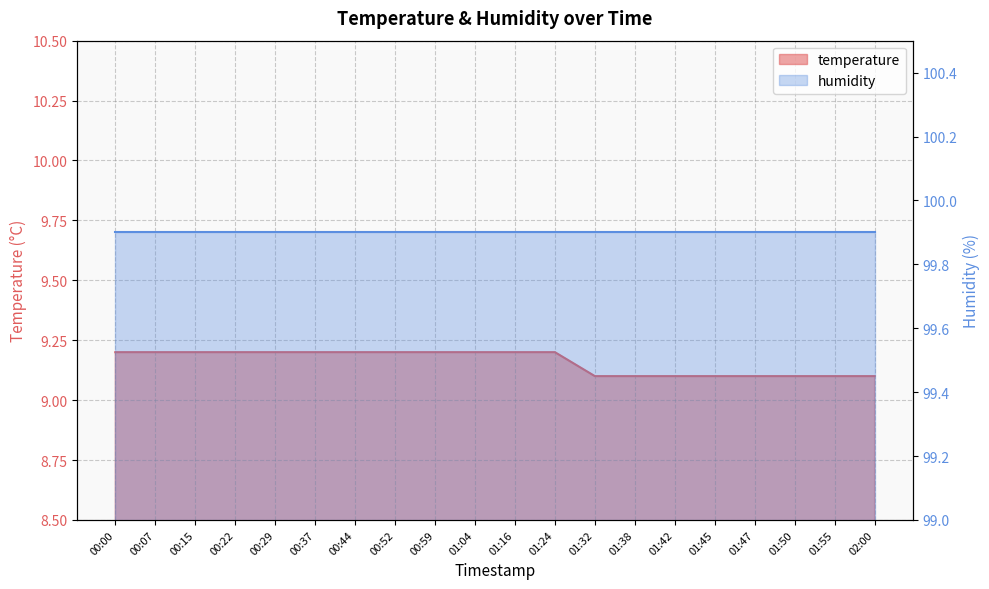

Reading left to right, transcribe all the data shown in this chart.

00:00=9.2	00:07=9.2	00:15=9.2	00:22=9.2	00:29=9.2	00:37=9.2	00:44=9.2	00:52=9.2	00:59=9.2	01:04=9.2	01:16=9.2	01:24=9.2	01:32=9.1	01:38=9.1	01:42=9.1	01:45=9.1	01:47=9.1	01:50=9.1	01:55=9.1	02:00=9.1